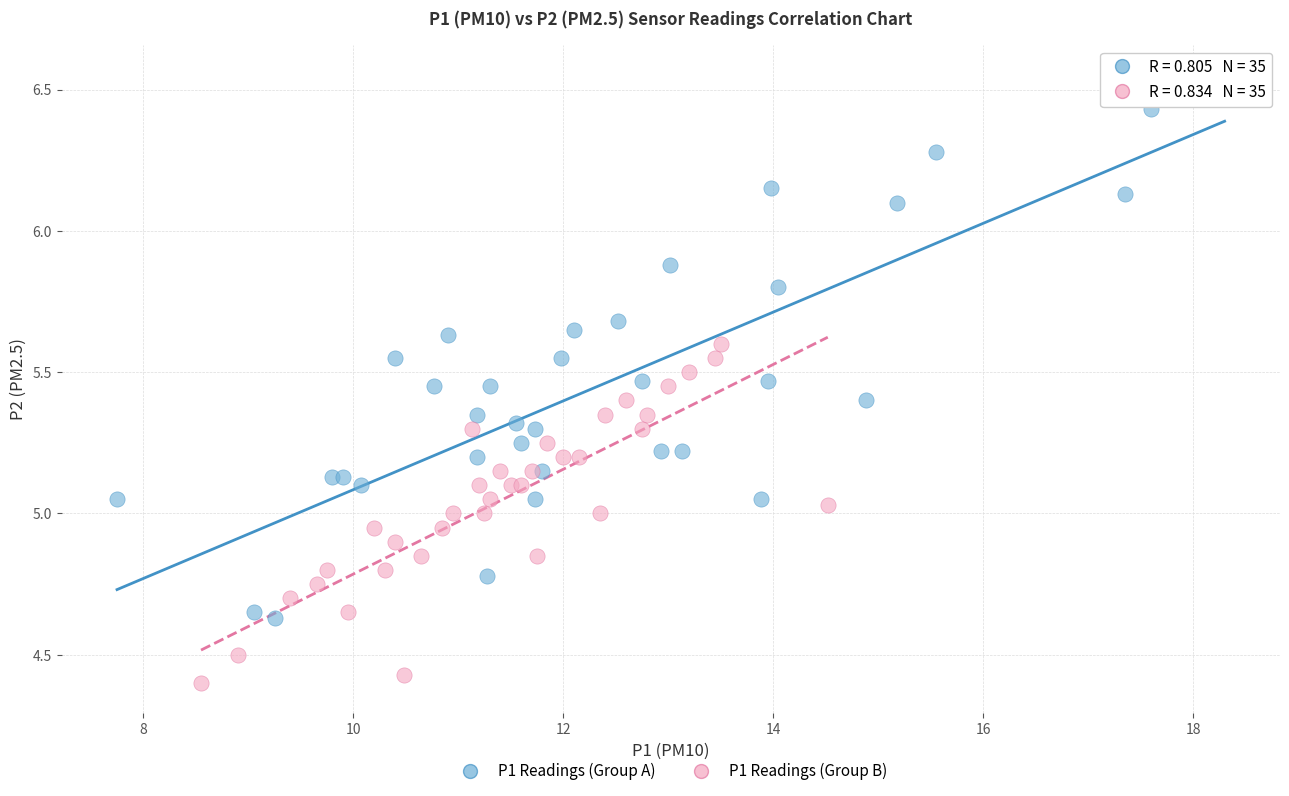

What are all the series names shown in the legend?

P1 Readings (Group A), P1 Readings (Group B)